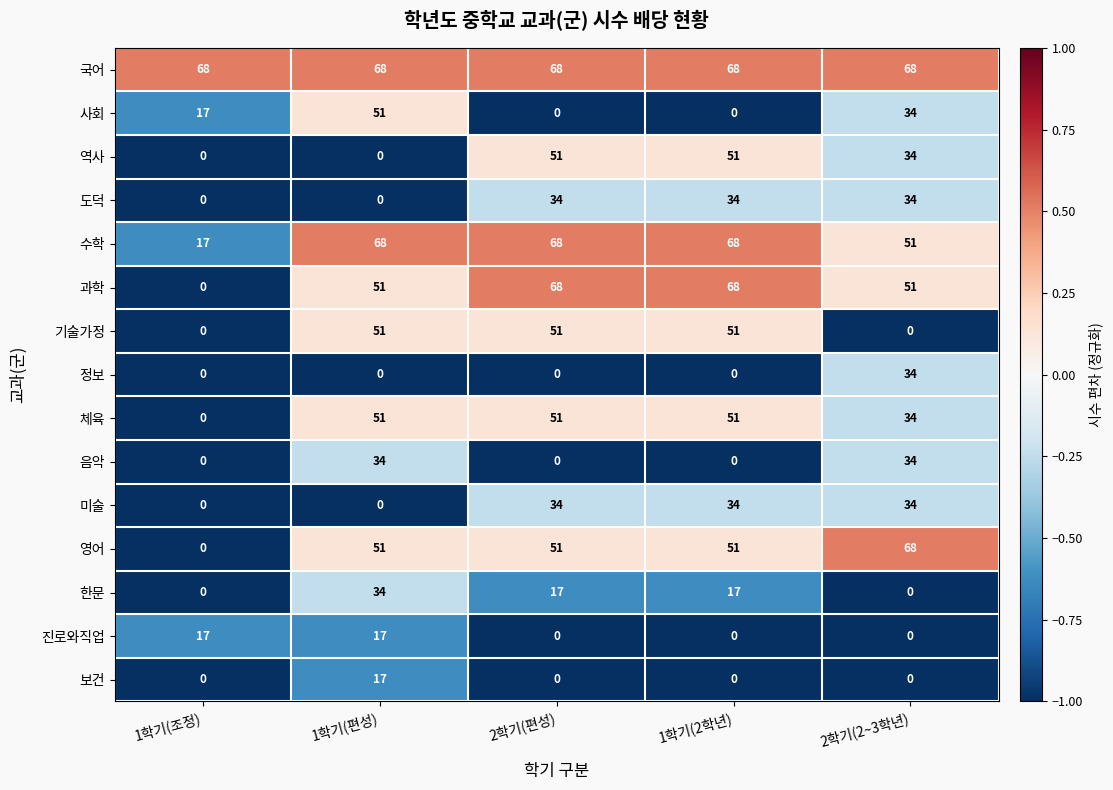

What is the lowest value of the 국어 series?

68